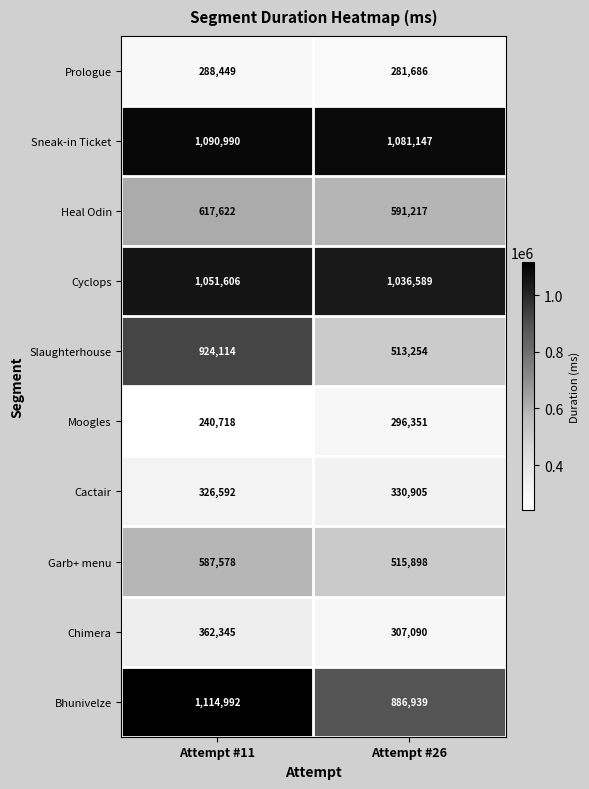

What is the sum of the Bhunivelze values at Attempt #11 and Attempt #26?

2001931